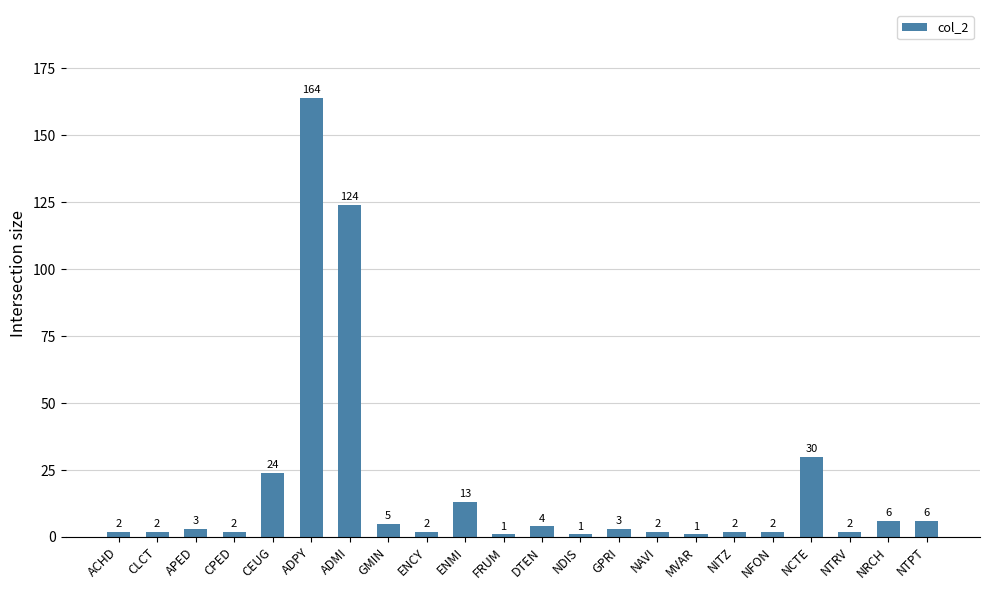

Does the chart contain any negative values?

No